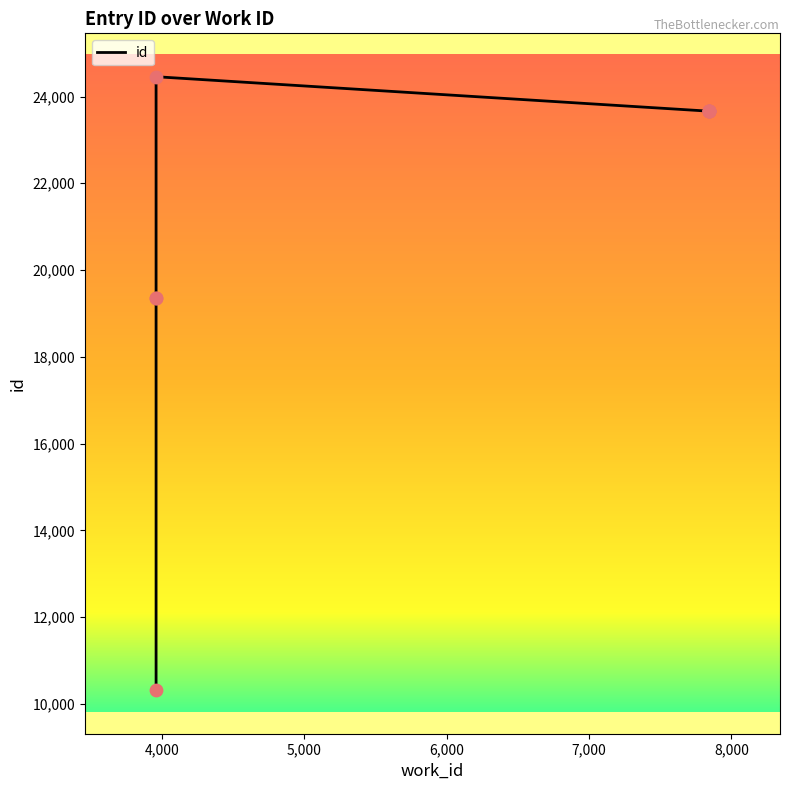

What is the ratio of the value at 3959 to the value at 7842?

0.8